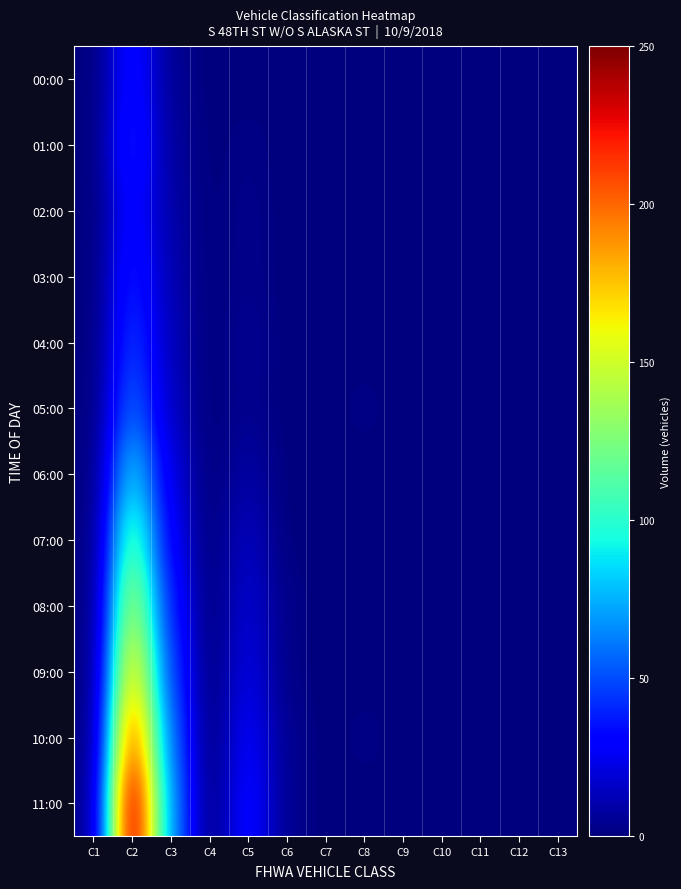

Rank the series by their maximum value, from highest to lowest.

11:00, 10:00, 09:00, 08:00, 07:00, 06:00, 05:00, 04:00, 01:00, 03:00, 00:00, 02:00